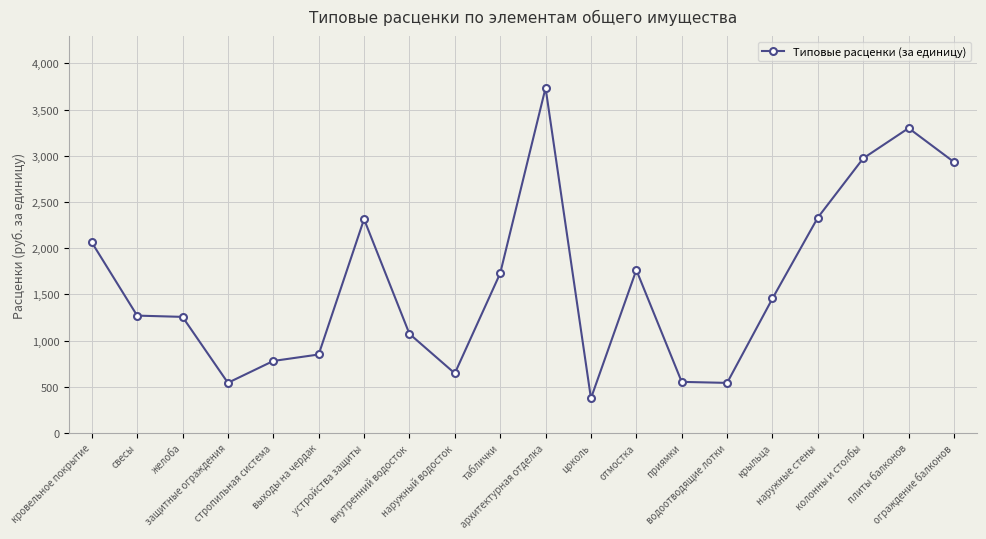

The chart shows a value of 1763.2 at отмостка. True or false?

True